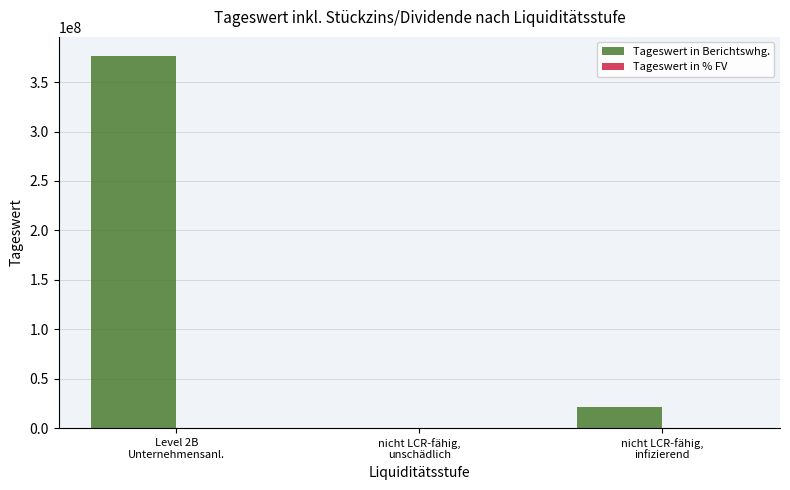

What is the greatest value displayed?

376851333.5